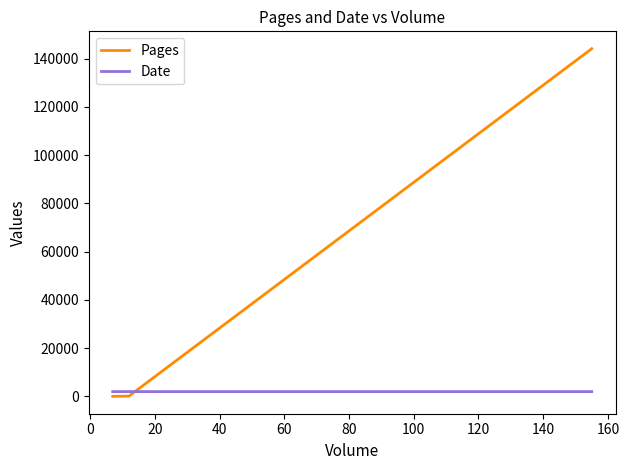

The Date series shows 1006 at 20. True or false?

False